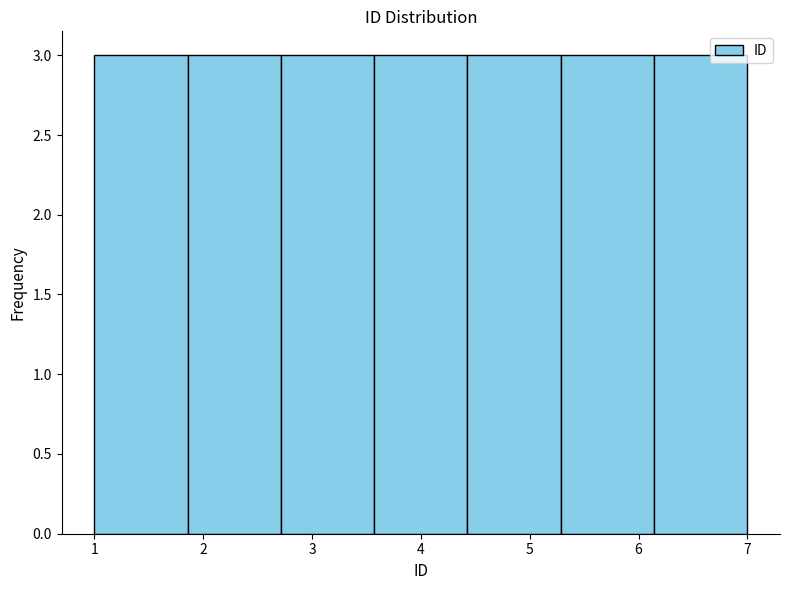

Reading left to right, list every bar in this chart as the range it spans on the x-axis followed by its height. Neither the bar edges nor the heights are printed on the chart, so give them approximately, as read against the axes.

1.0 to 1.9: 3
1.9 to 2.7: 3
2.7 to 3.6: 3
3.6 to 4.4: 3
4.4 to 5.3: 3
5.3 to 6.1: 3
6.1 to 7.0: 3